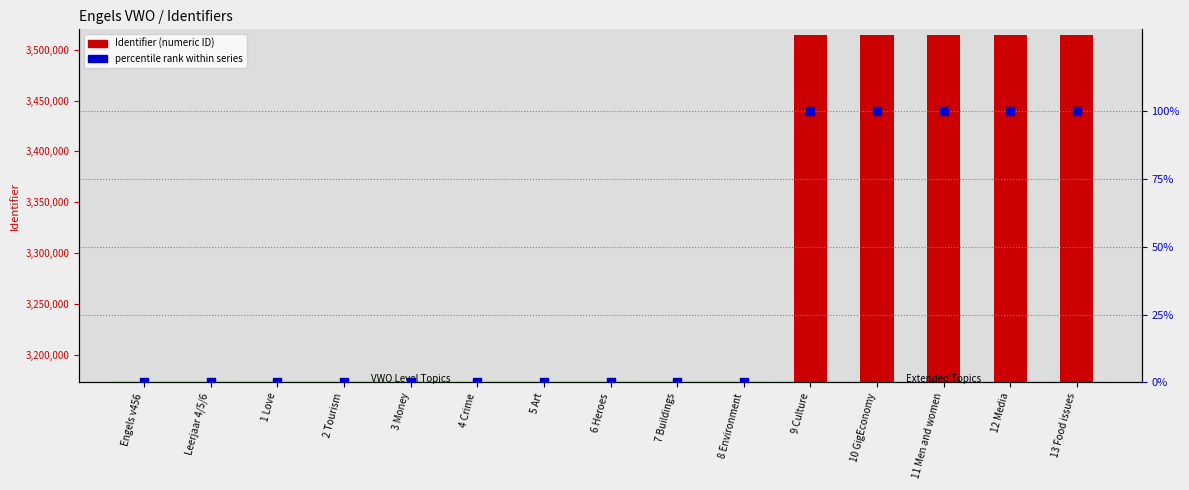

What are all the series names shown in the legend?

Identifier (numeric ID), percentile rank within series